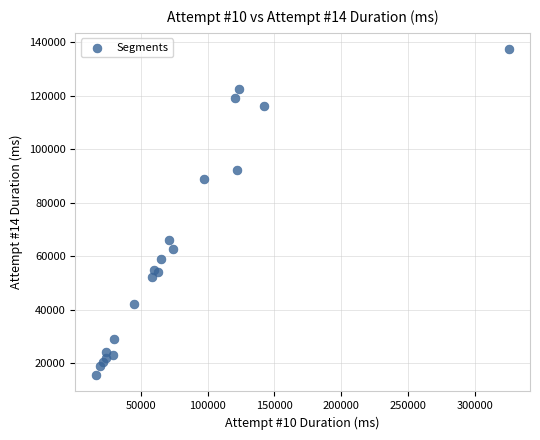

What Y value in the scatter plot is closest to 76540?

66209